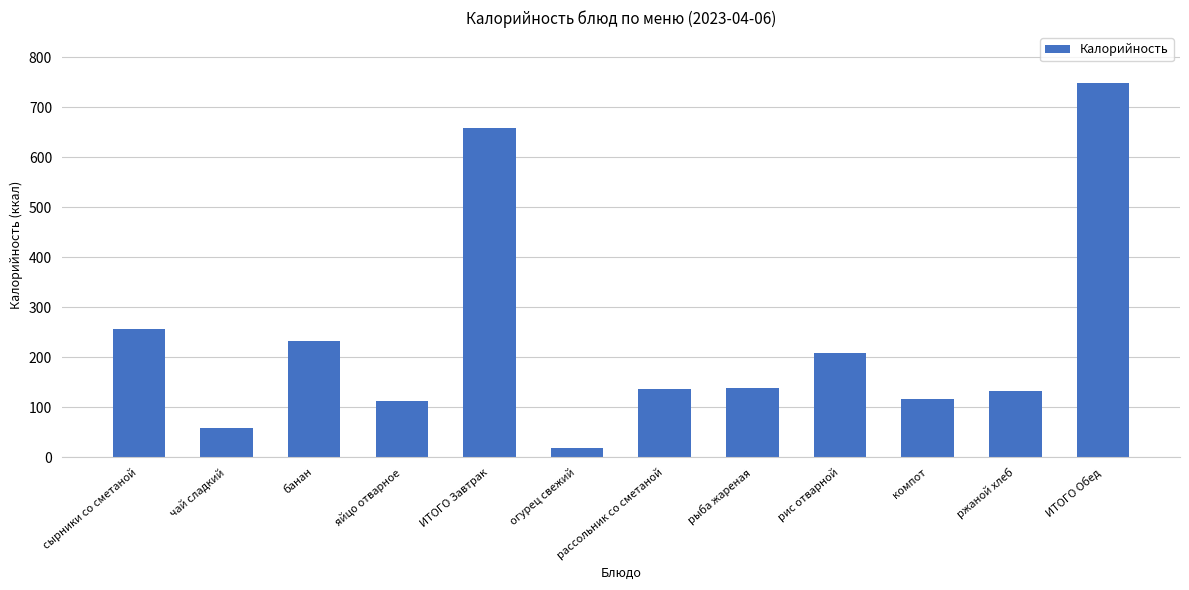

What is the label of the 9th bar from the left?

рис отварной